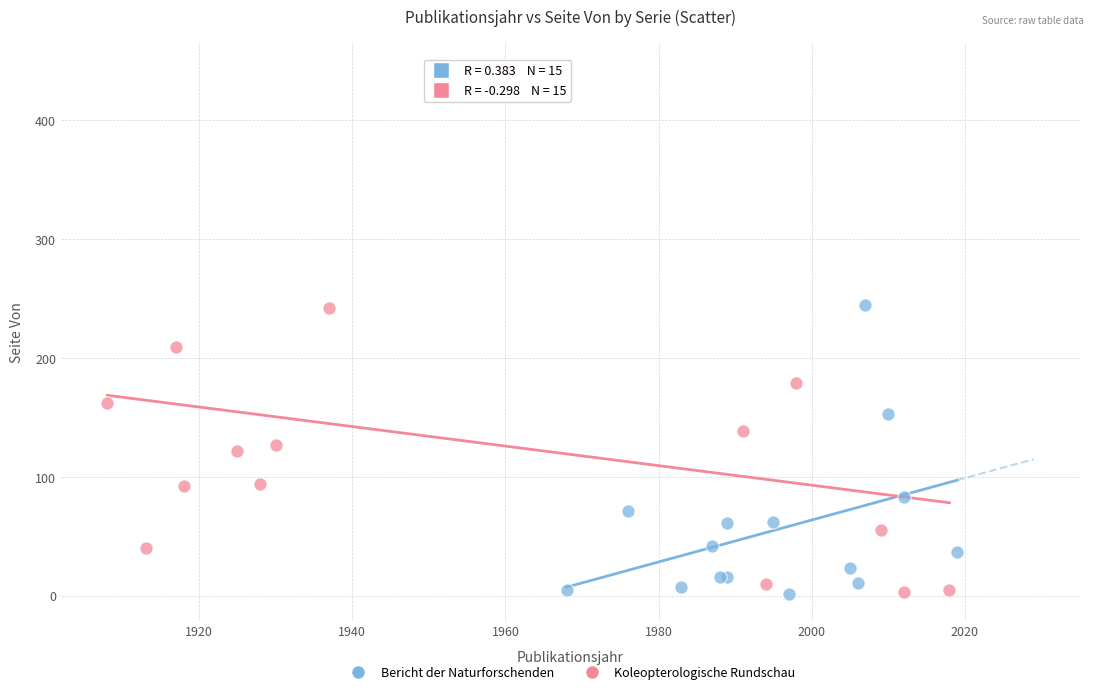

Which series has the widest spread of Y values?

Koleopterologische Rundschau